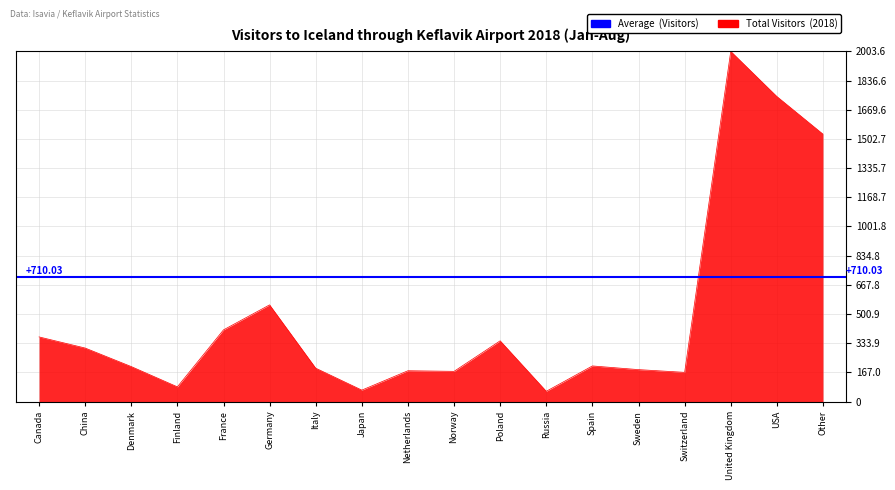

True or false: there are more than 2 points higher than both neighbors.

True